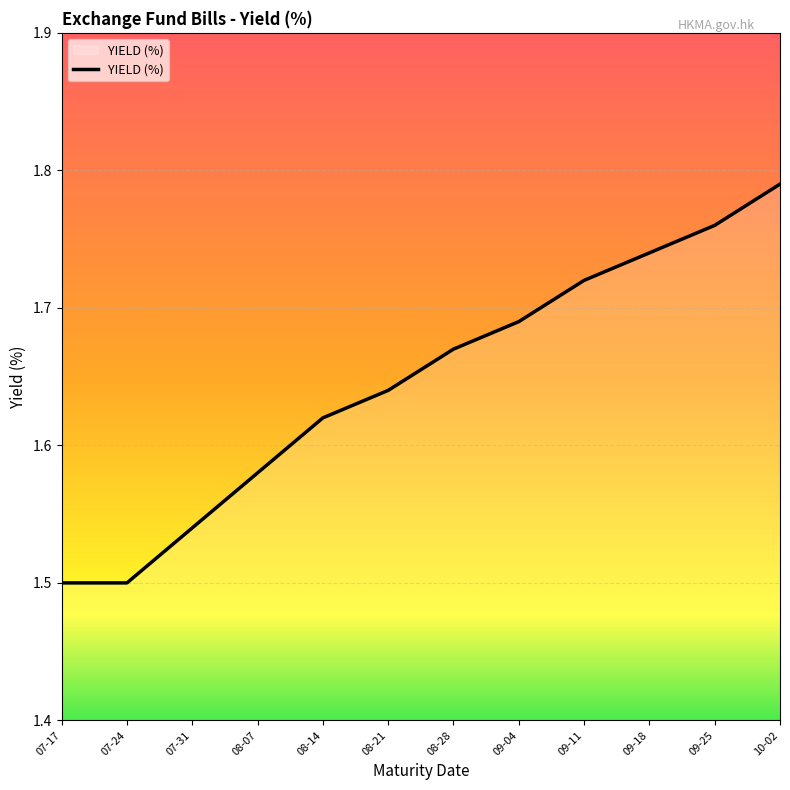

What position from the left is 08-07?

4